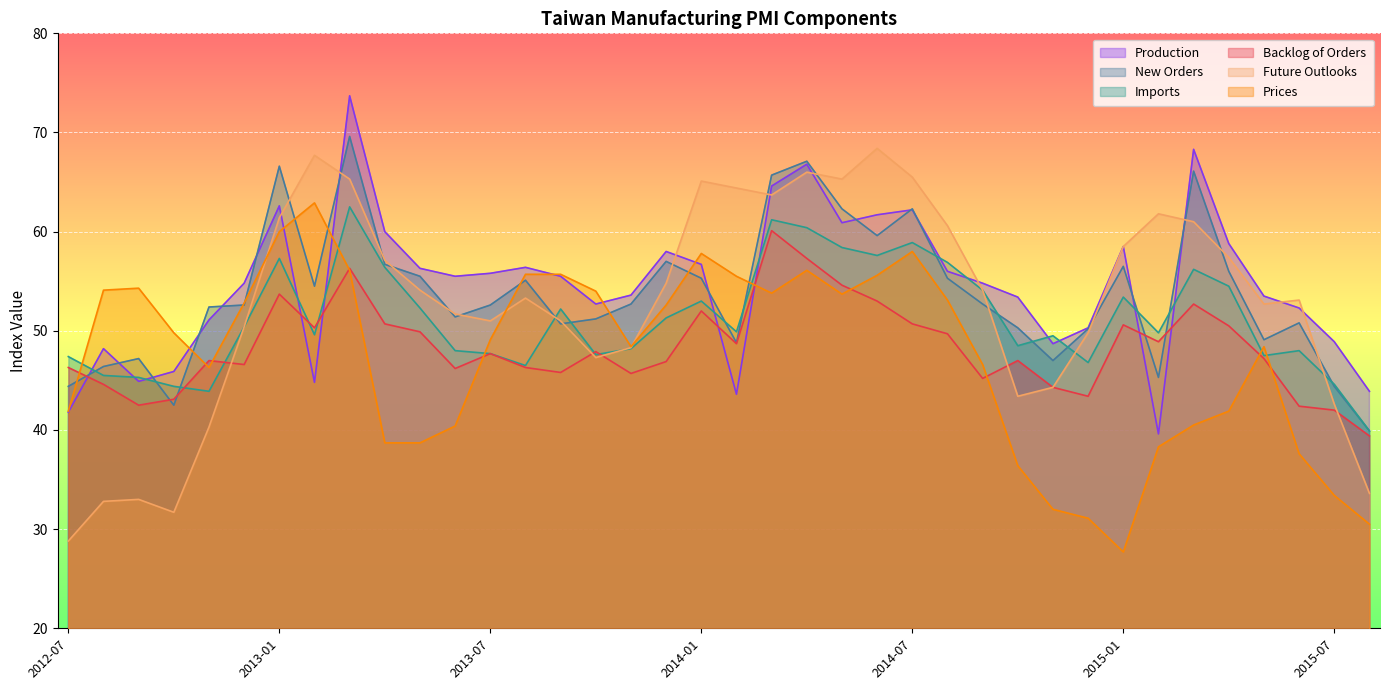

Rank the series at 2013-10 from lowest to highest value.

Future Outlooks, Imports, Backlog of Orders, New Orders, Production, Prices